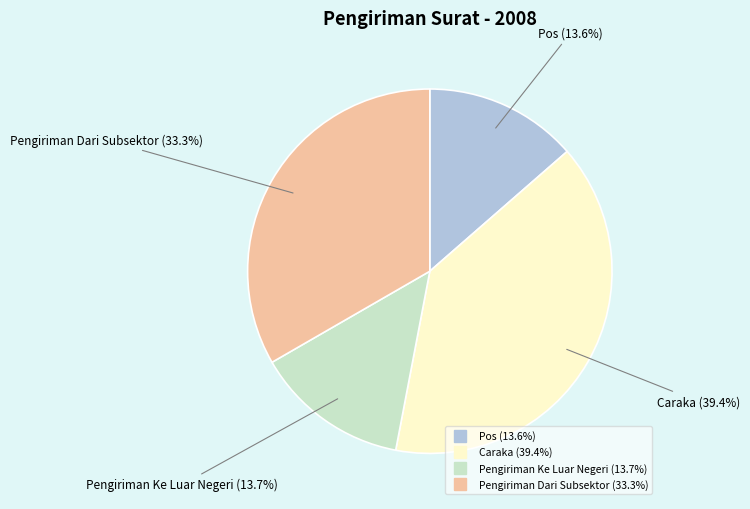

Combined, what portion of the pie is Pengiriman Ke Luar Negeri and Pengiriman Dari Subsektor?

47.0%